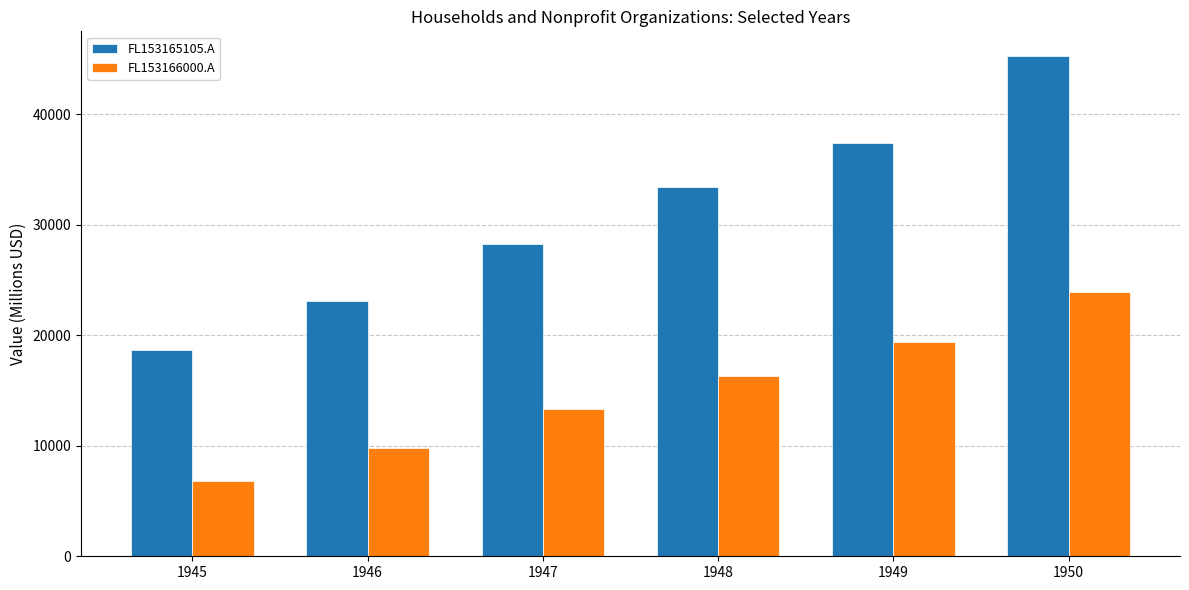

How many categories are shown in the chart?

6